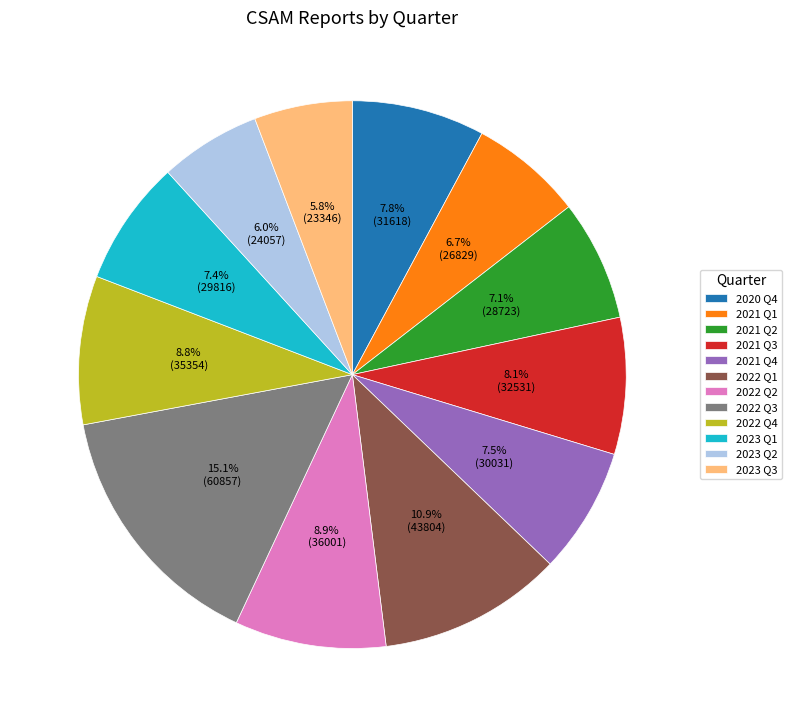

Is 2020 Q4 the majority of the pie?

No